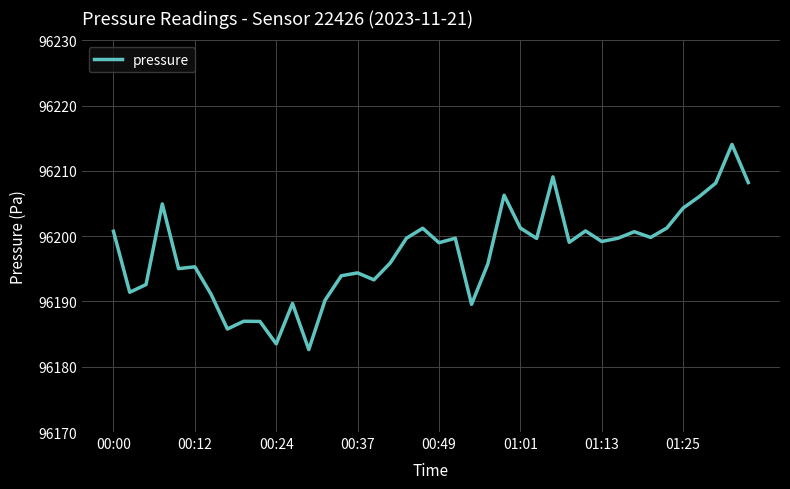

What is the difference between the maximum and minimum values?

31.4